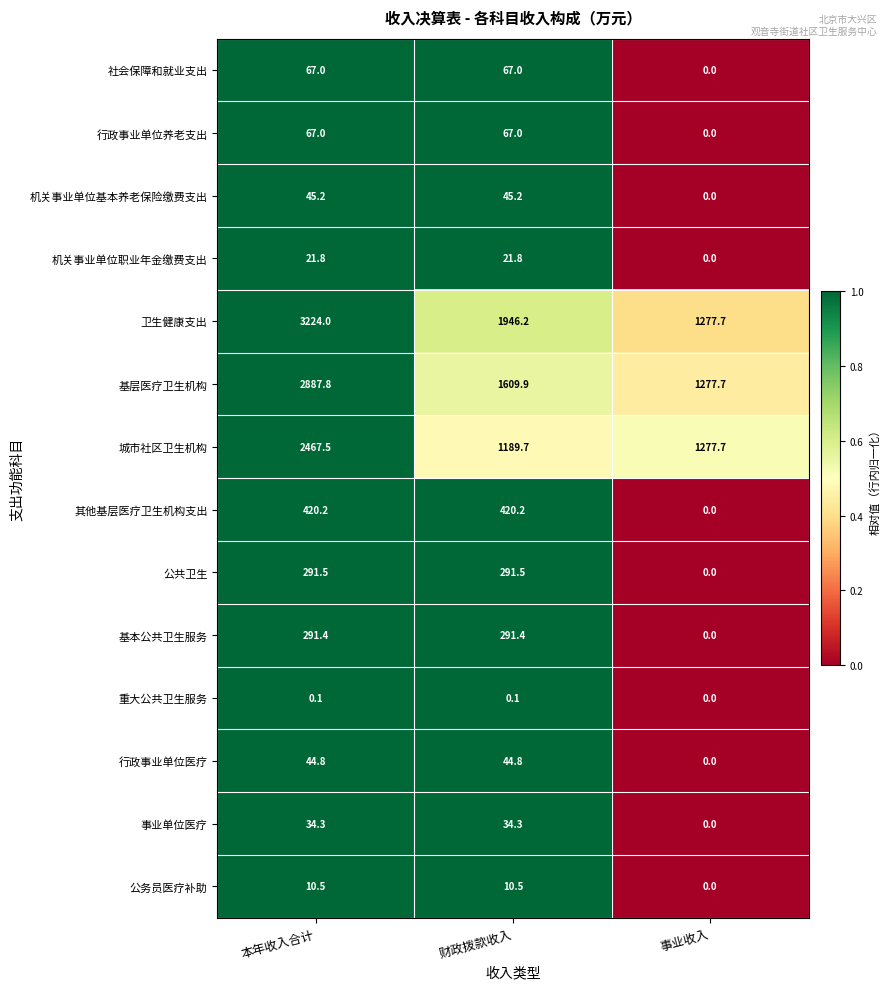

How many distinct data groups are displayed?

14